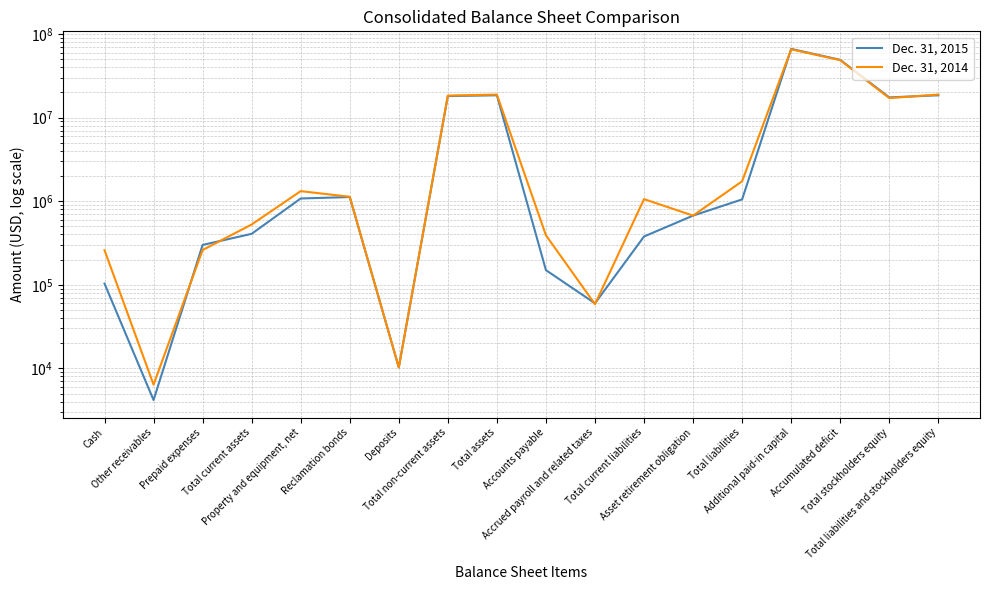

Where is the first local maximum for Dec. 31, 2014?

Property and equipment, net